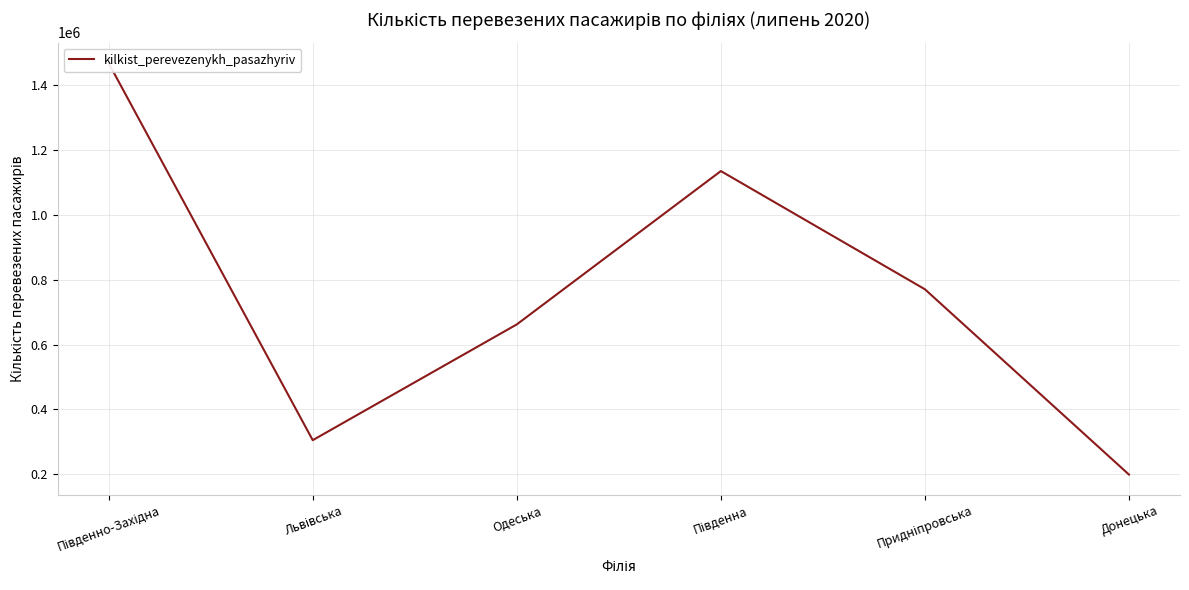

What position from the left is Одеська?

3